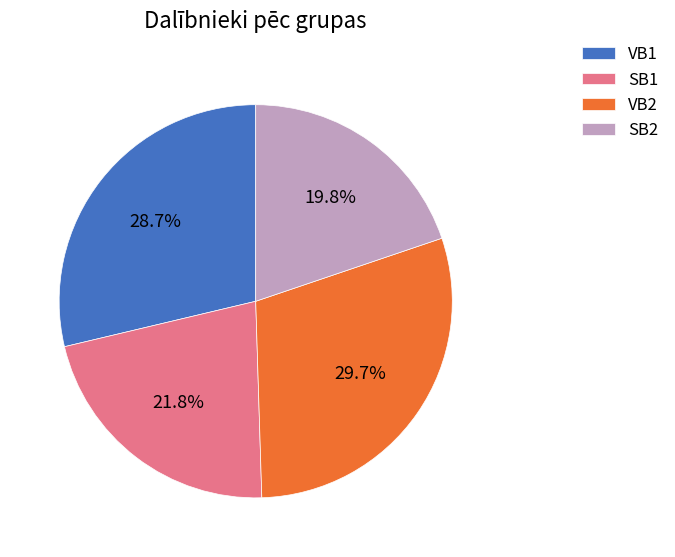

What is the ratio of the value at VB2 to the value at SB1?

1.4